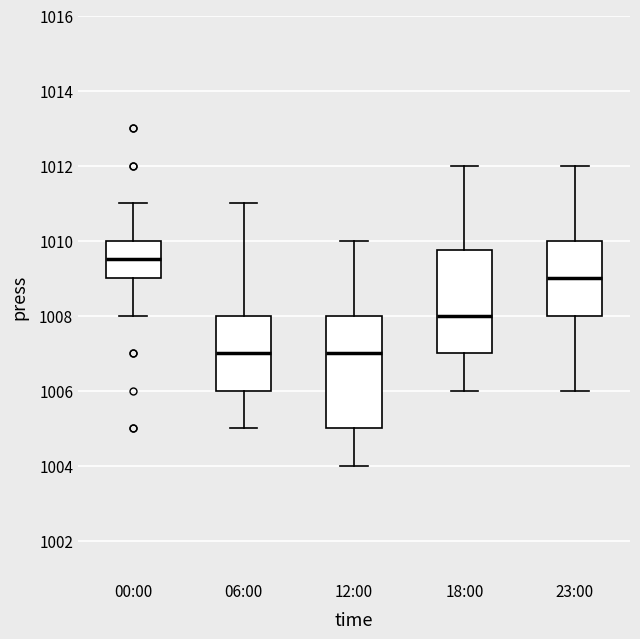

Comparing the boxes themselves (not the whiskers), which one is the tallest?

12:00